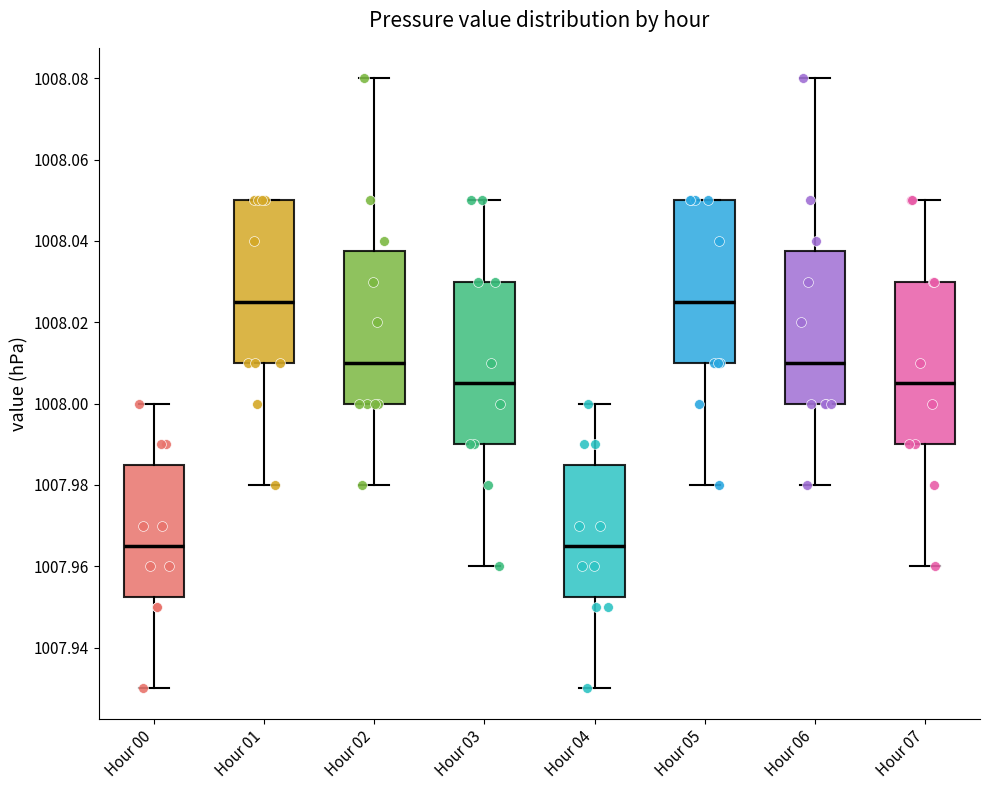

Reading left to right, read every box against the y-axis: the position of its median line, the range the box covers, and the ends of its whiskers. The values are not printed on the chart, so give them approximately, as read against the axis.

Hour 00: median 1007.966, box 1007.952 to 1007.986, whiskers 1007.930 to 1008.000
Hour 01: median 1008.026, box 1008.010 to 1008.050, whiskers 1007.980 to 1008.050
Hour 02: median 1008.010, box 1008.000 to 1008.038, whiskers 1007.980 to 1008.080
Hour 03: median 1008.006, box 1007.990 to 1008.030, whiskers 1007.960 to 1008.050
Hour 04: median 1007.966, box 1007.952 to 1007.986, whiskers 1007.930 to 1008.000
Hour 05: median 1008.026, box 1008.010 to 1008.050, whiskers 1007.980 to 1008.050
Hour 06: median 1008.010, box 1008.000 to 1008.038, whiskers 1007.980 to 1008.080
Hour 07: median 1008.006, box 1007.990 to 1008.030, whiskers 1007.960 to 1008.050